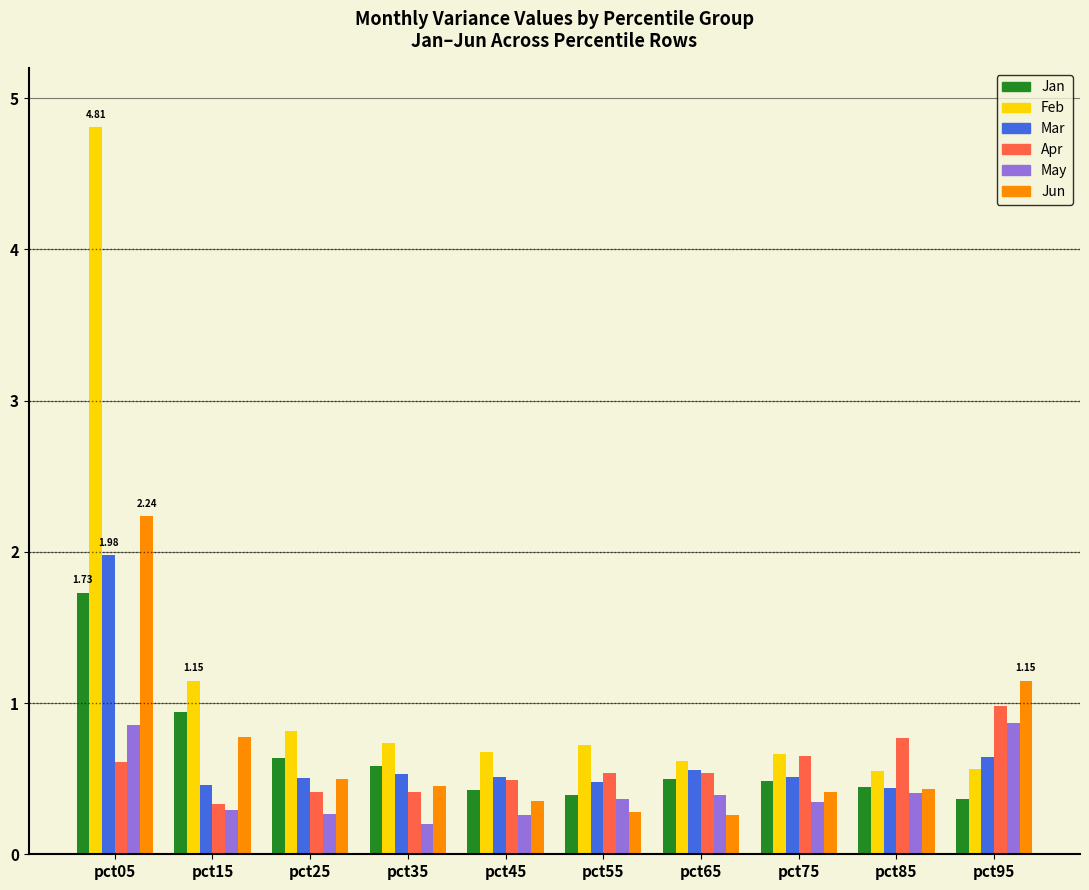

Which series has the largest total across all categories?

Feb